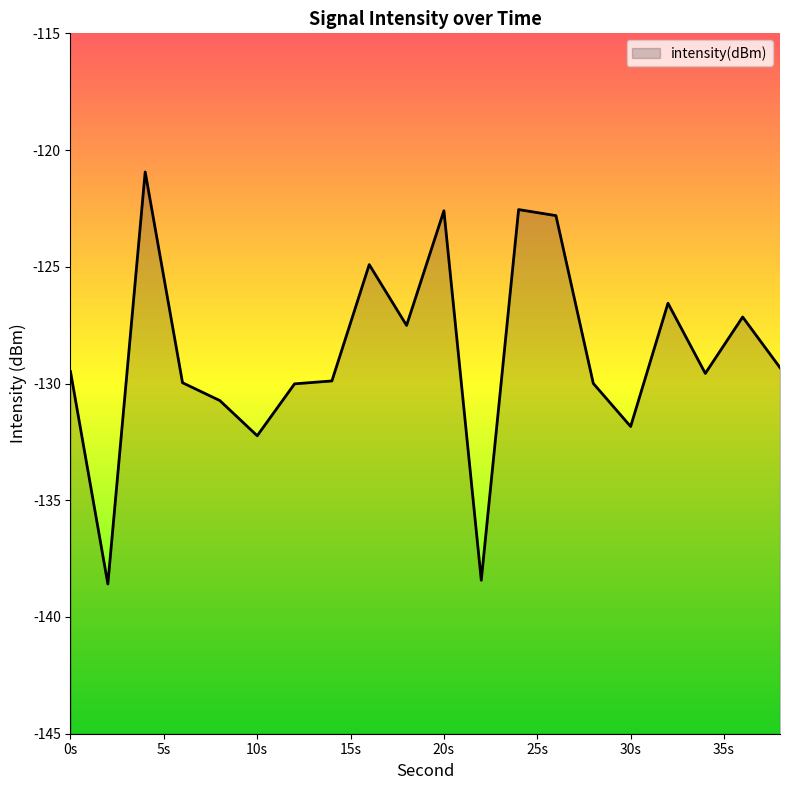

What is the smallest value displayed?

-138.6